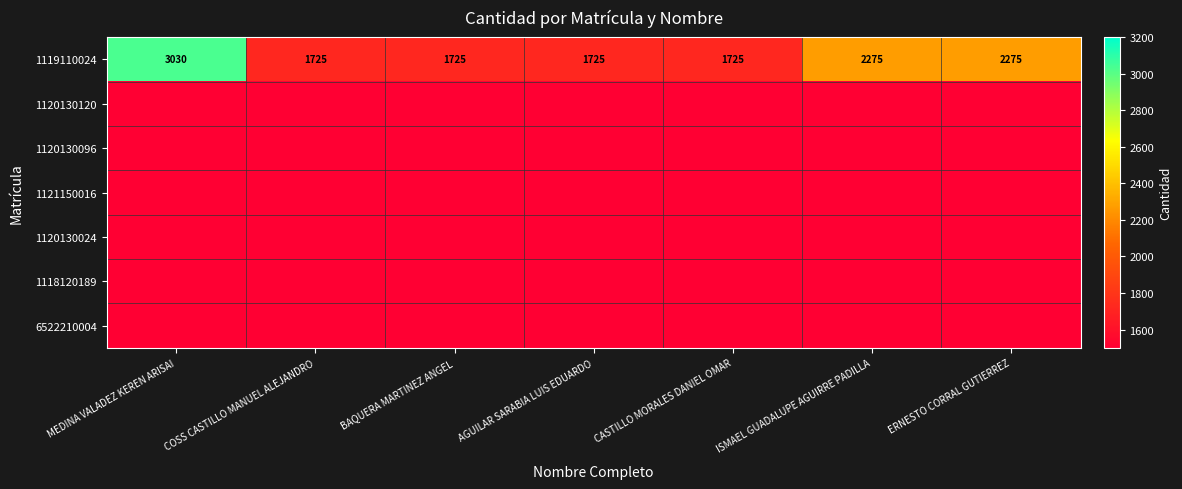

What is the difference between the 1119110024 values at COSS CASTILLO MANUEL ALEJANDRO and ISMAEL GUADALUPE AGUIRRE PADILLA?

550